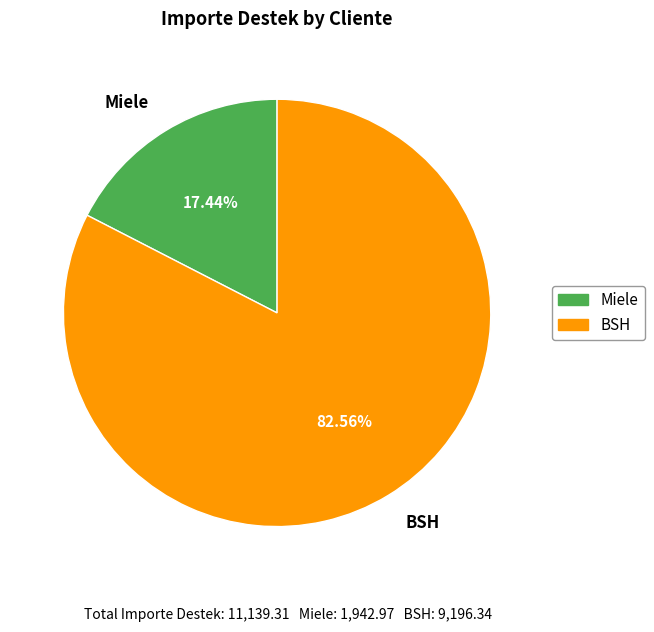

Does BSH represent more than half of the total?

Yes